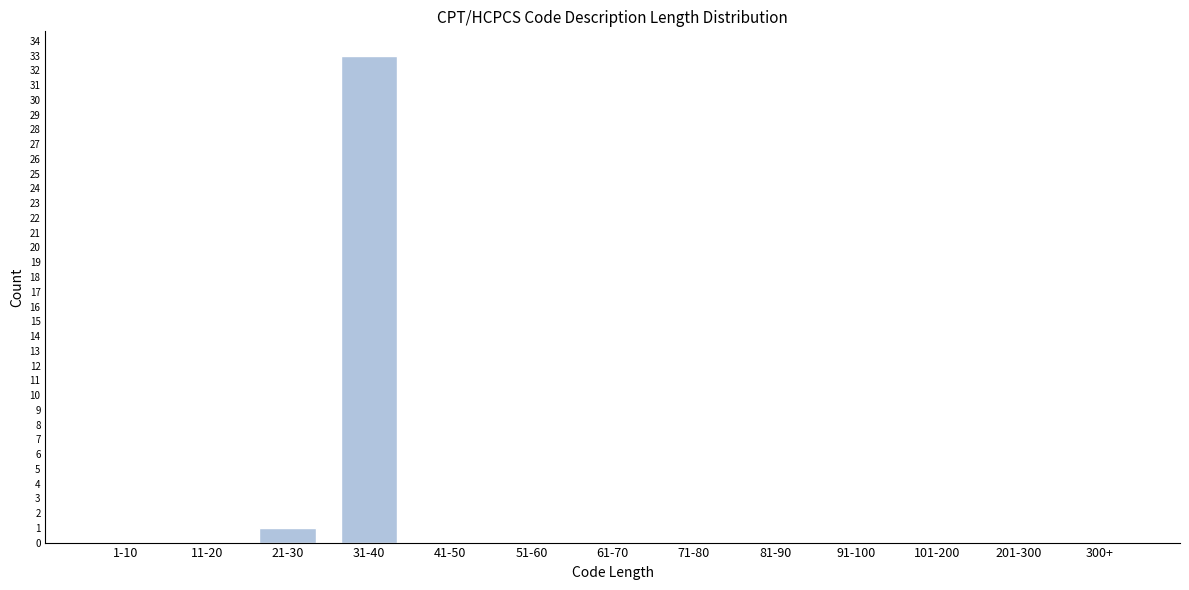

Reading left to right, list all the values displayed in this chart.

1-10=0	11-20=0	21-30=1	31-40=33	41-50=0	51-60=0	61-70=0	71-80=0	81-90=0	91-100=0	101-200=0	201-300=0	300+=0